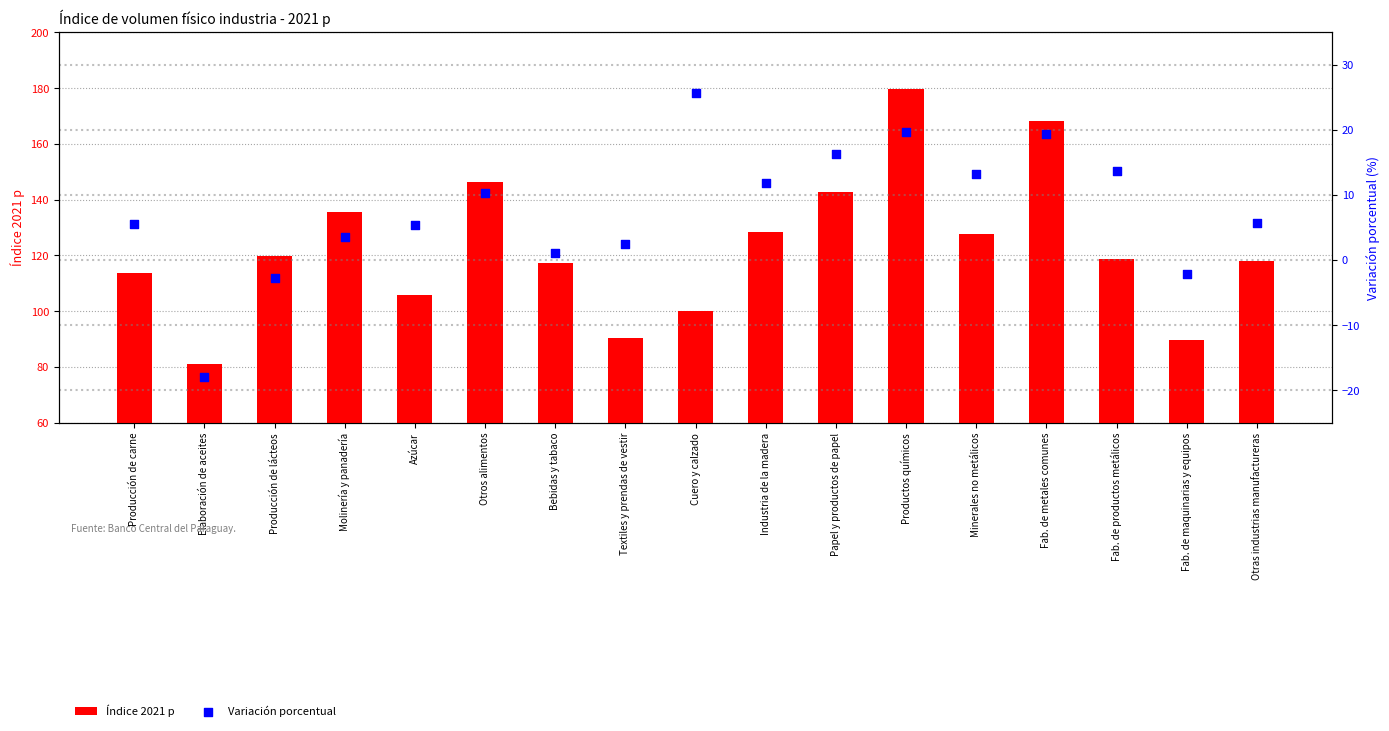

Which series contains the lowest Y value?

Variación porcentual